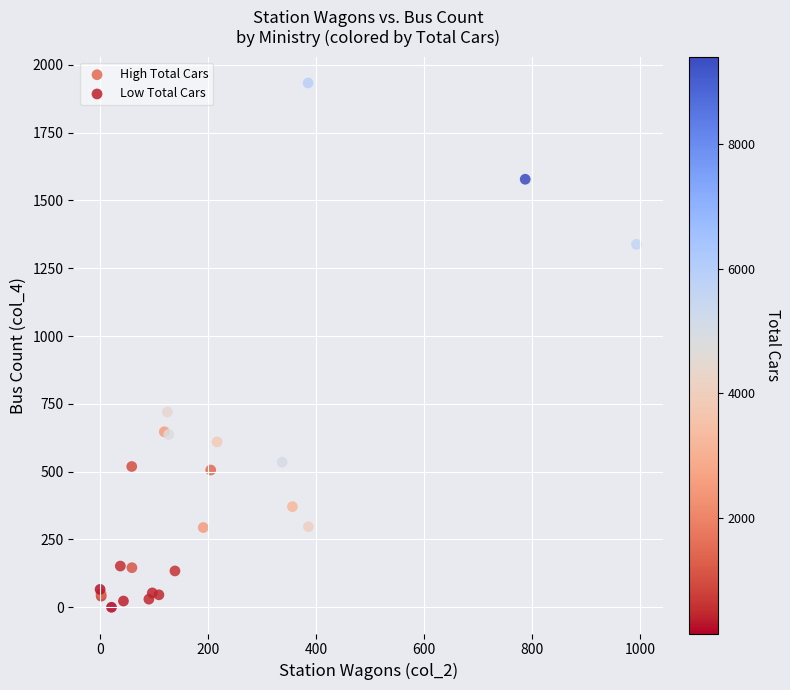

Which series reaches the minimum Y coordinate?

Low Total Cars